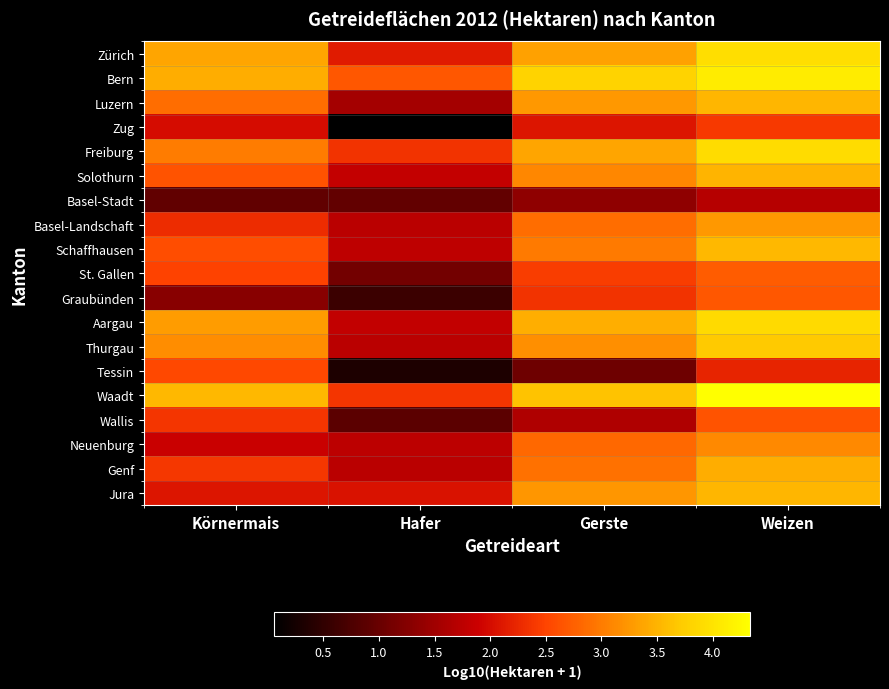

List the series in order of their peak value, highest first.

Waadt, Bern, Zürich, Freiburg, Aargau, Thurgau, Schaffhausen, Jura, Luzern, Solothurn, Genf, Basel-Landschaft, Neuenburg, St. Gallen, Graubünden, Wallis, Tessin, Zug, Basel-Stadt